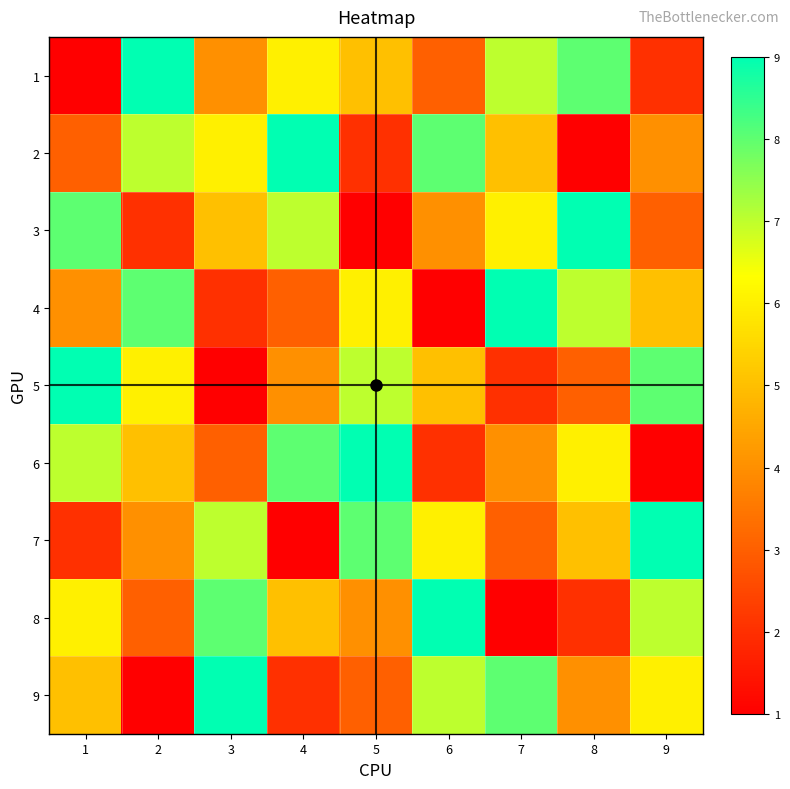

List the series in order of their peak value, lowest first.

1, 2, 3, 4, 5, 6, 7, 8, 9